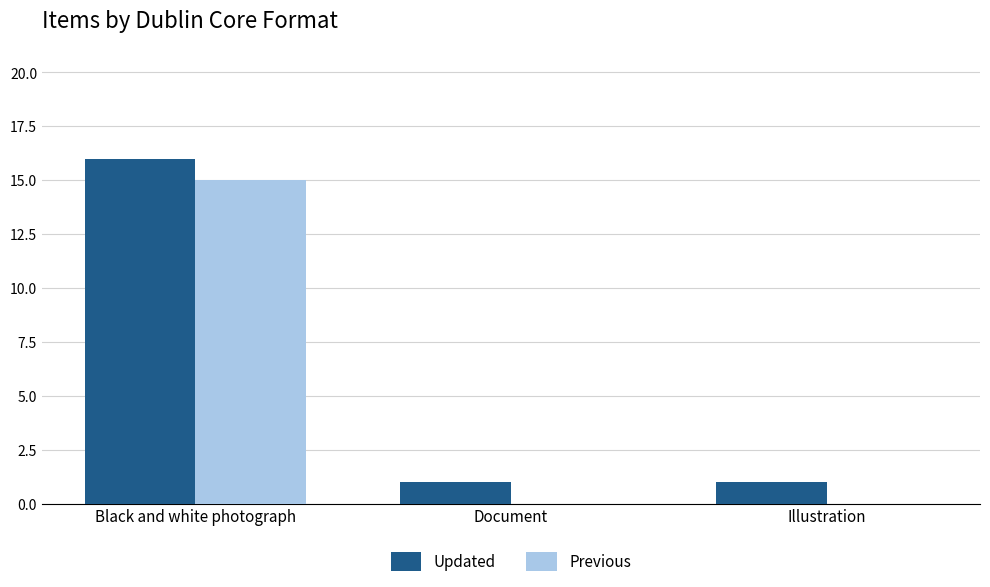

At which category is the sum across all series the highest?

Black and white photograph